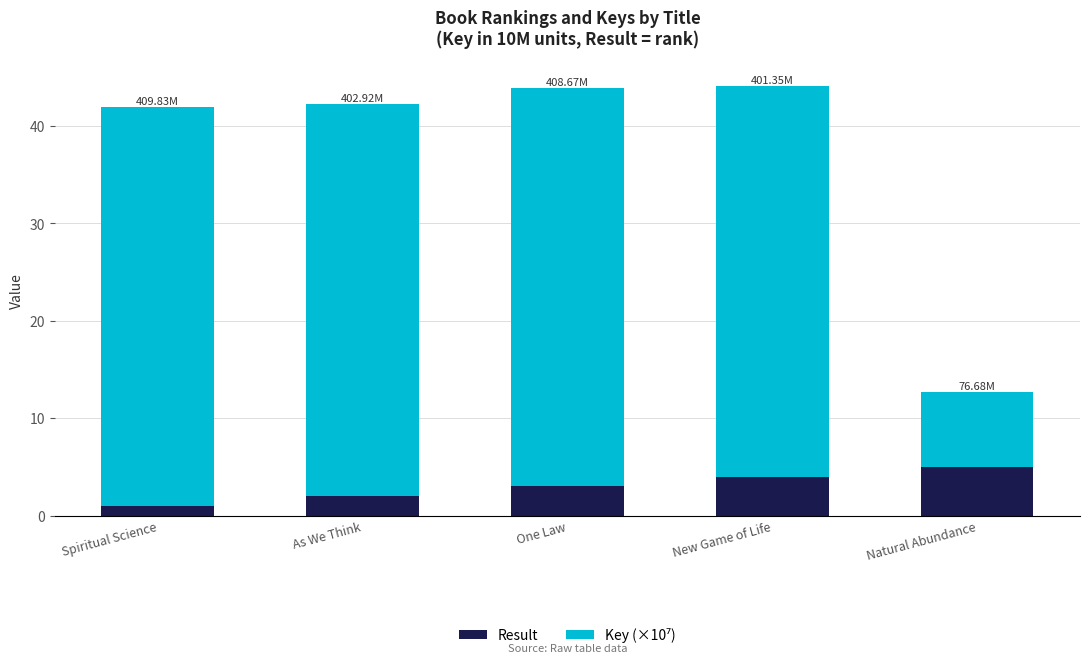

What is the difference between the maximum and minimum values in the Result series?

4.0